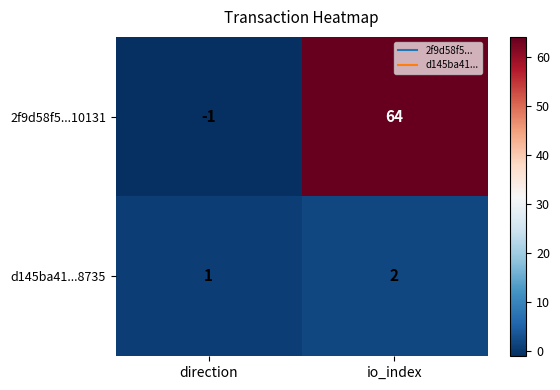

The 2f9d58f5...10131 series shows 64 at io_index. True or false?

True